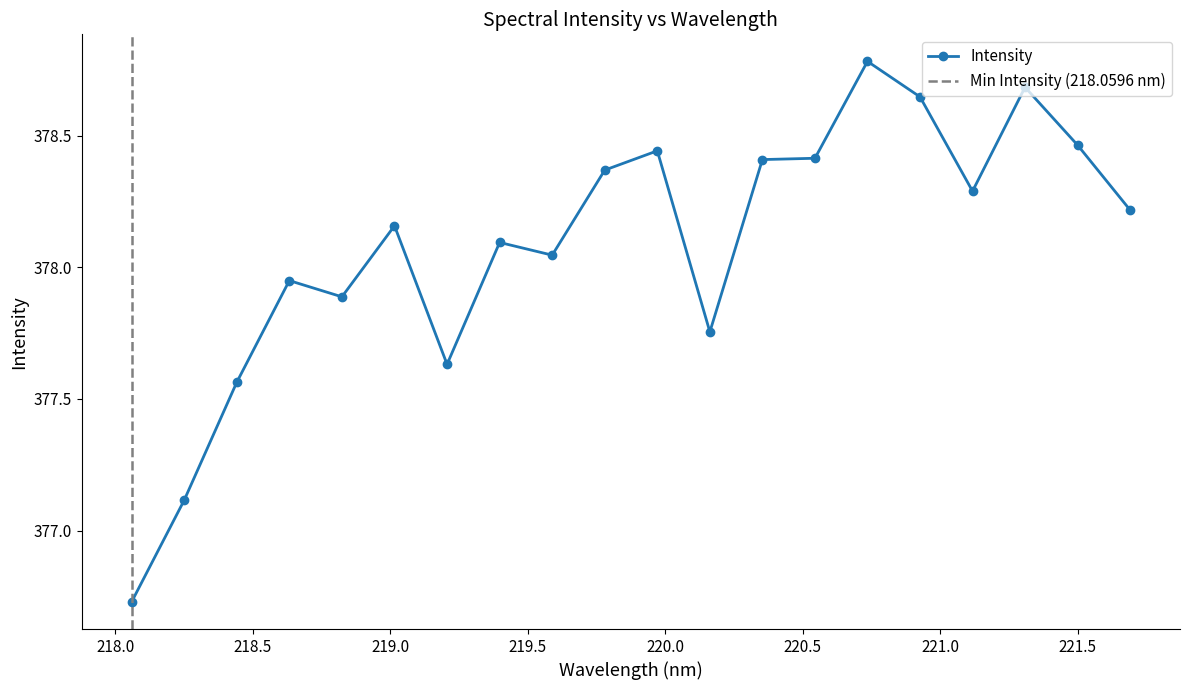

How many data points are less than 378?

7